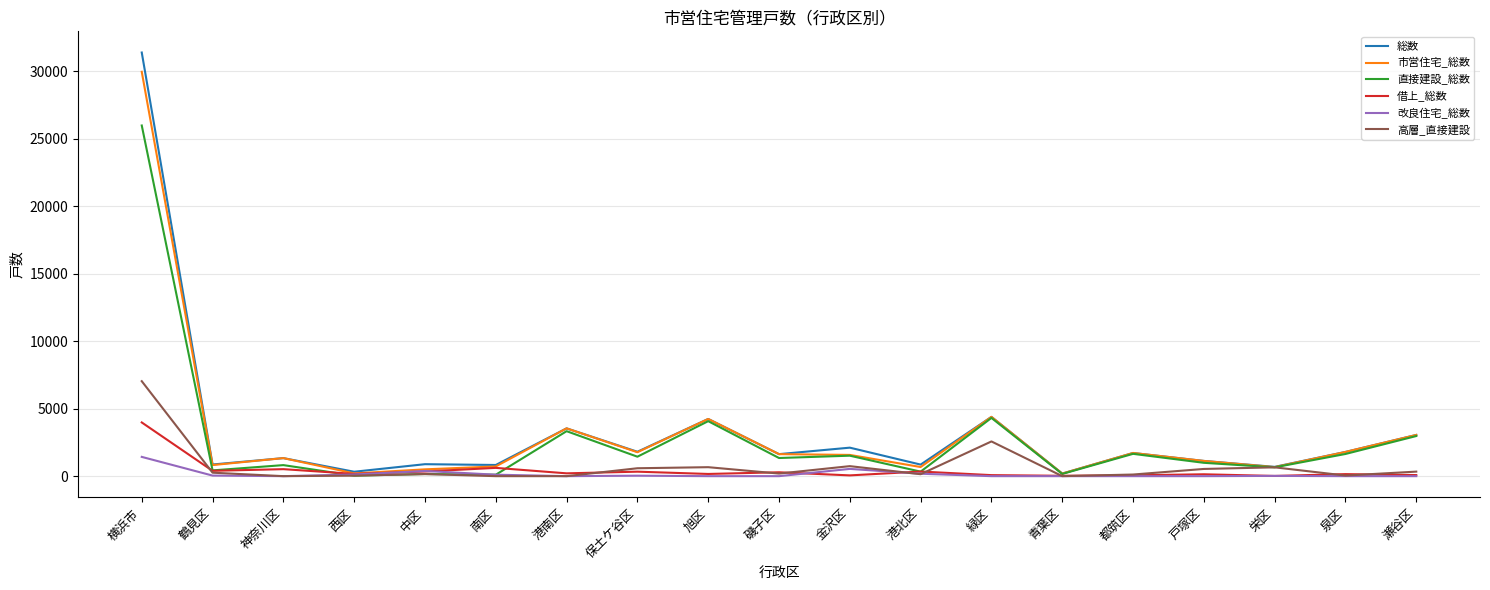

Is the value of 改良住宅_総数 at 金沢区 greater than the value of 市営住宅_総数 at 都筑区?

No